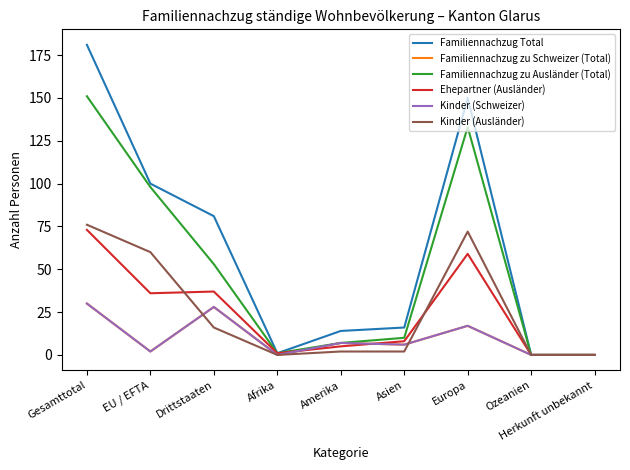

At Asien, list the series in order from largest to smallest.

Familiennachzug Total, Familiennachzug zu Ausländer (Total), Ehepartner (Ausländer), Familiennachzug zu Schweizer (Total), Kinder (Schweizer), Kinder (Ausländer)